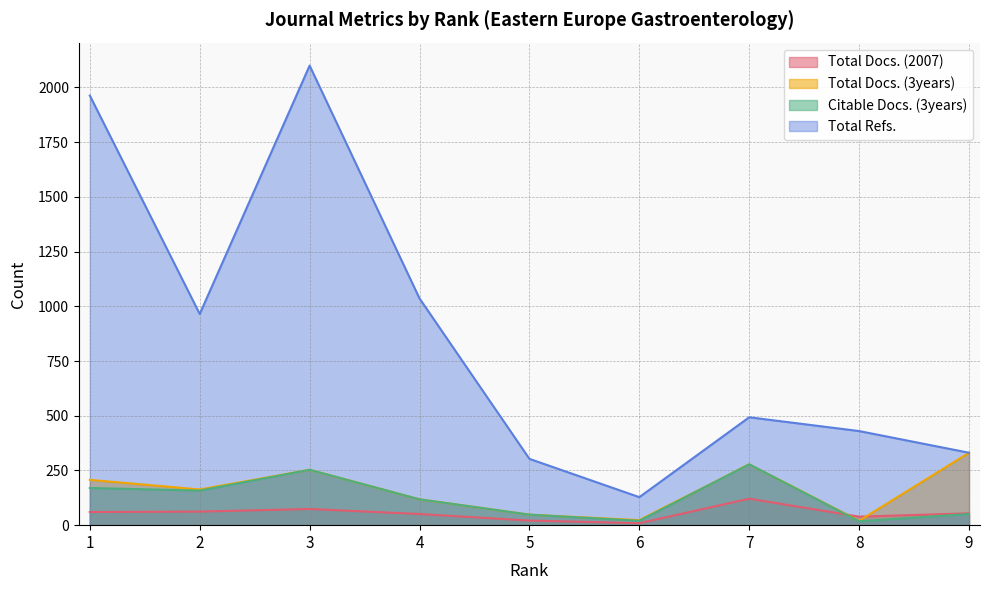

Is the value of Total Refs. at 3 greater than the value of Total Docs. (2007) at 3?

Yes